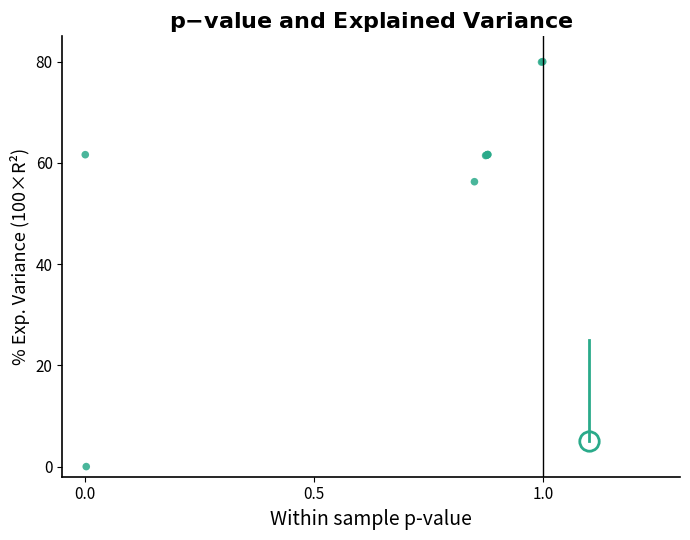

What Y value in the scatter plot is closest to 40?

56.3